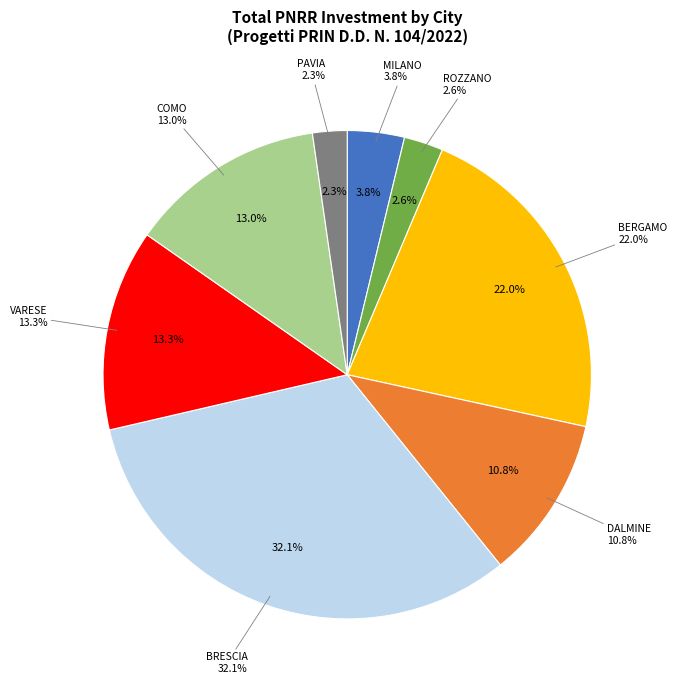

Which slice is the largest?

BRESCIA (D53D23004110006)